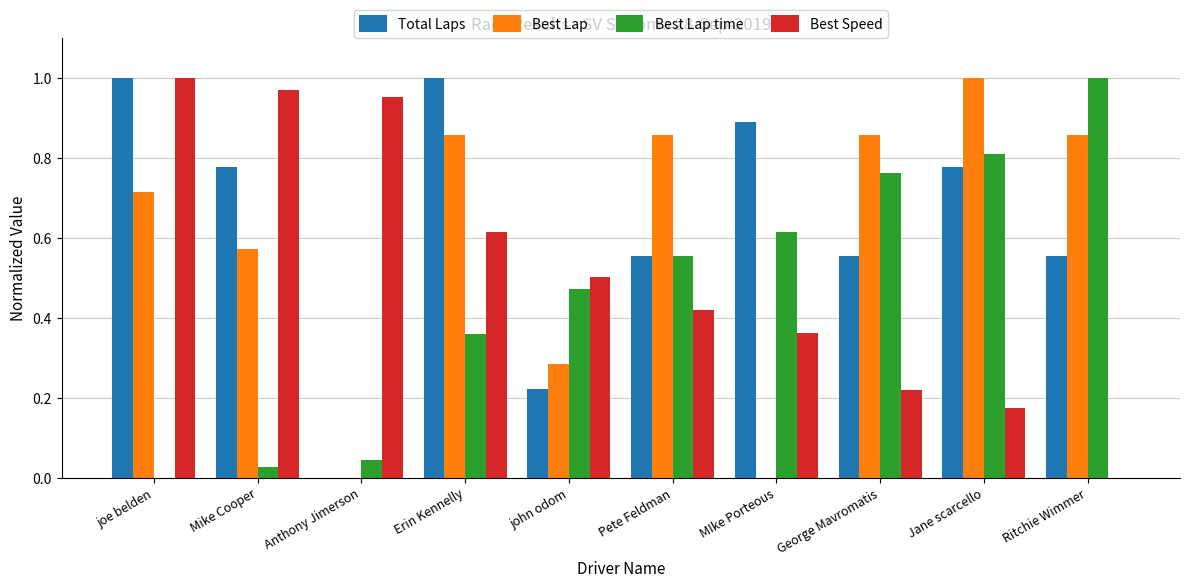

How many groups of bars are there?

10